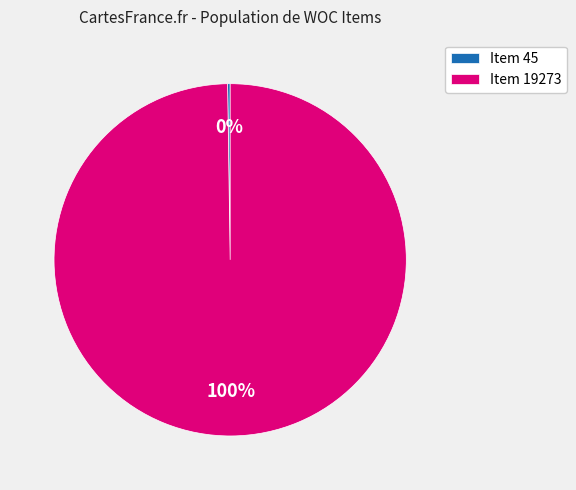

Which category has the biggest portion of the pie?

Item 19273